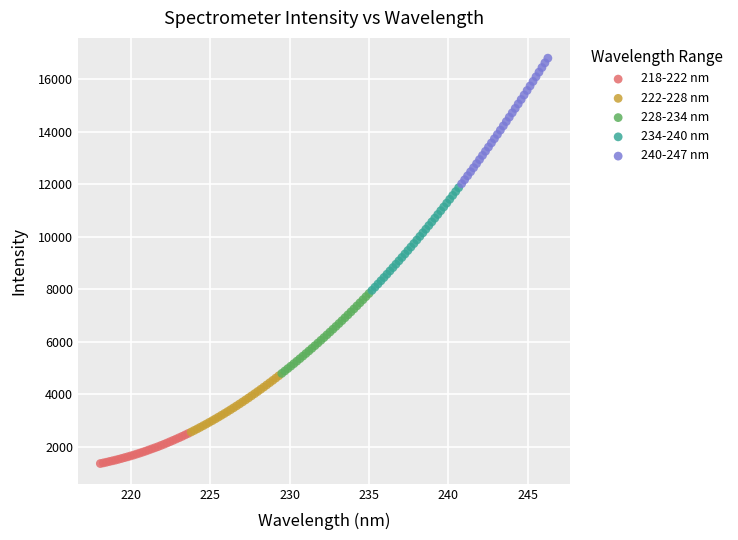

Which series reaches the maximum Y coordinate?

240-247 nm